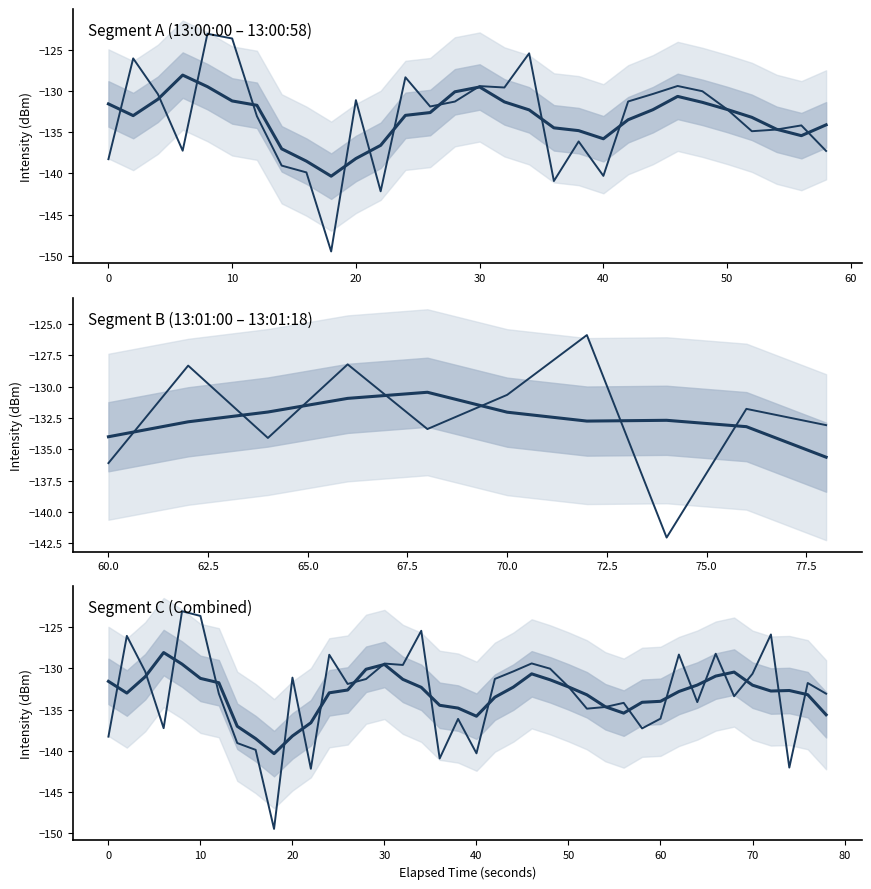

Does the chart display data point markers on the line(s)?

No